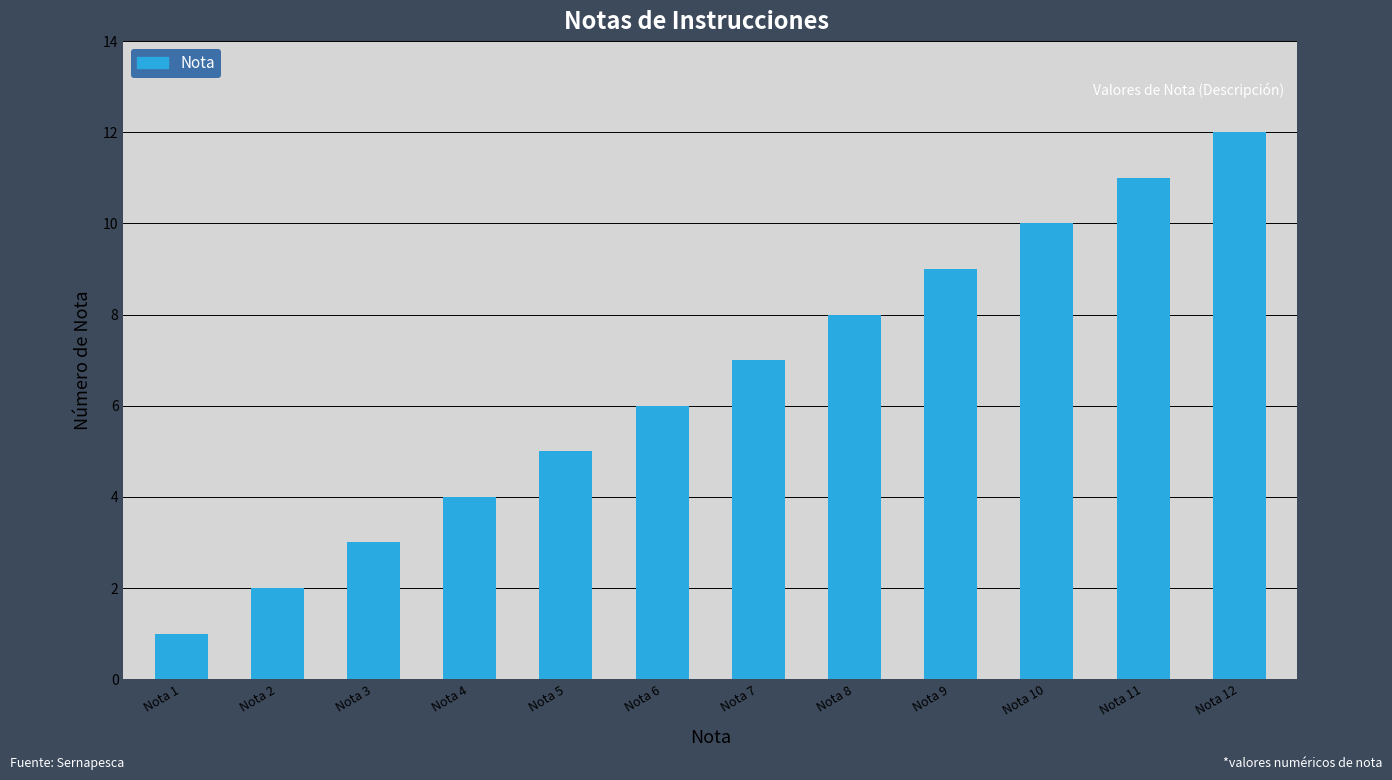

What is the change in value from Nota 1 to Nota 6?

+5